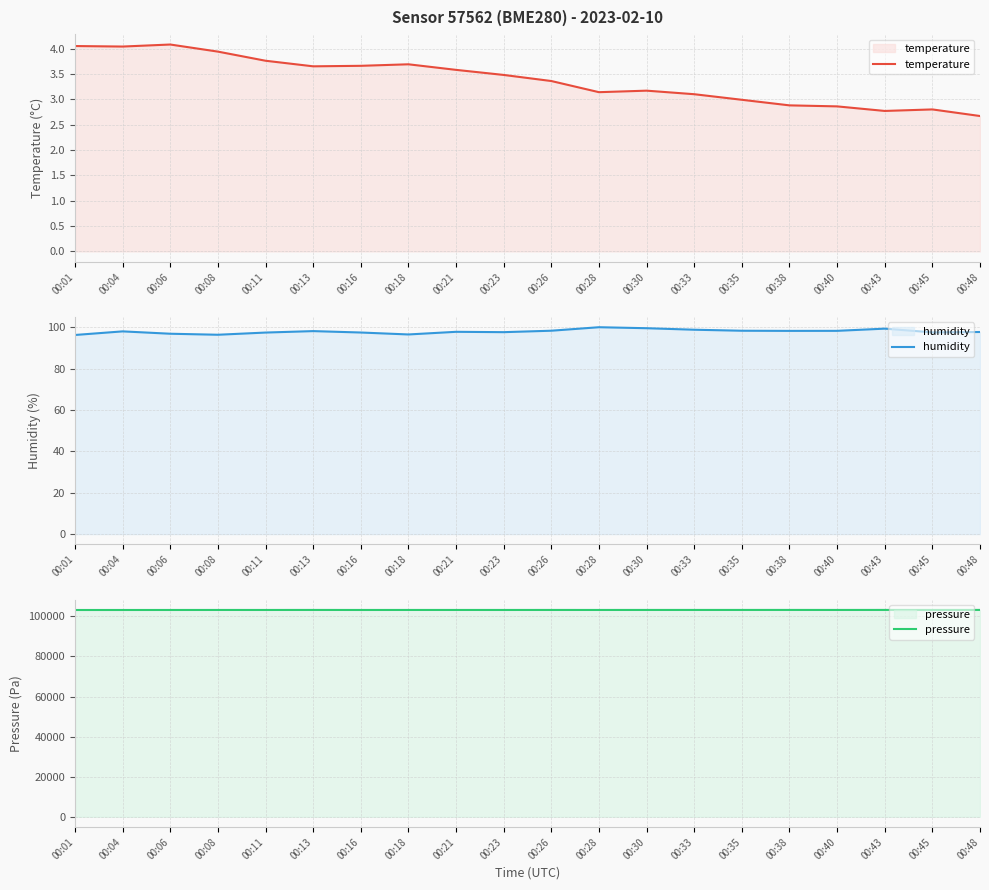

At which label is pressure closest to 103171?

00:28